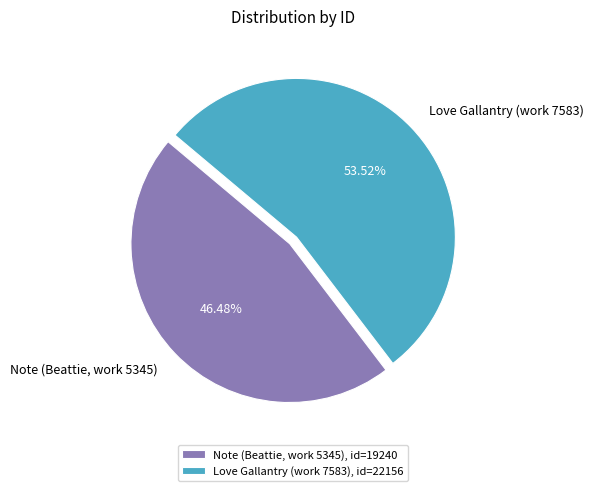

Combined, what portion of the pie is Love Gallantry (work 7583) and Note (Beattie, work 5345)?

100.0%